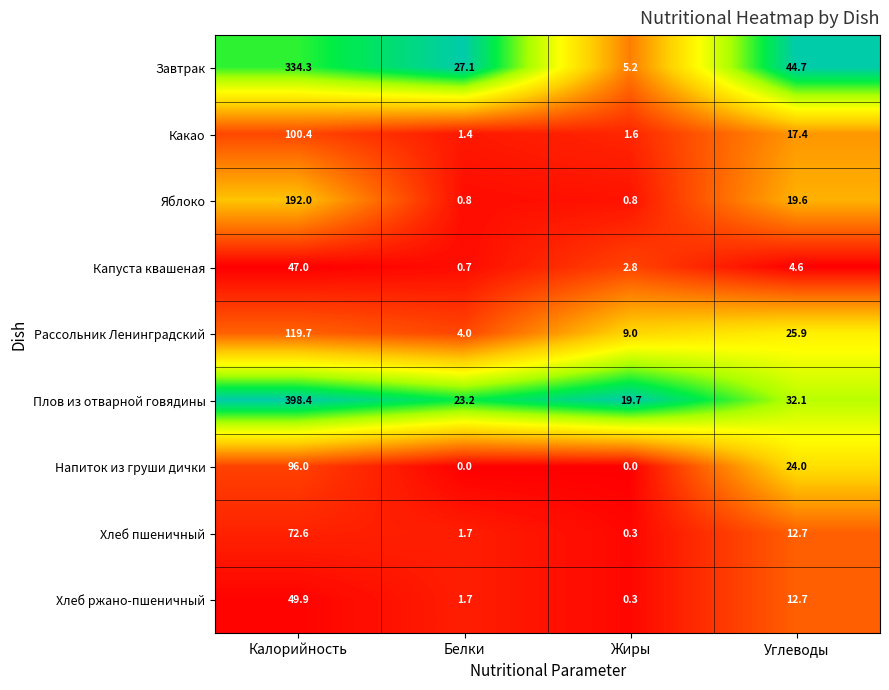

Which series changed the most between Белки and Углеводы?

Напиток из груши дички